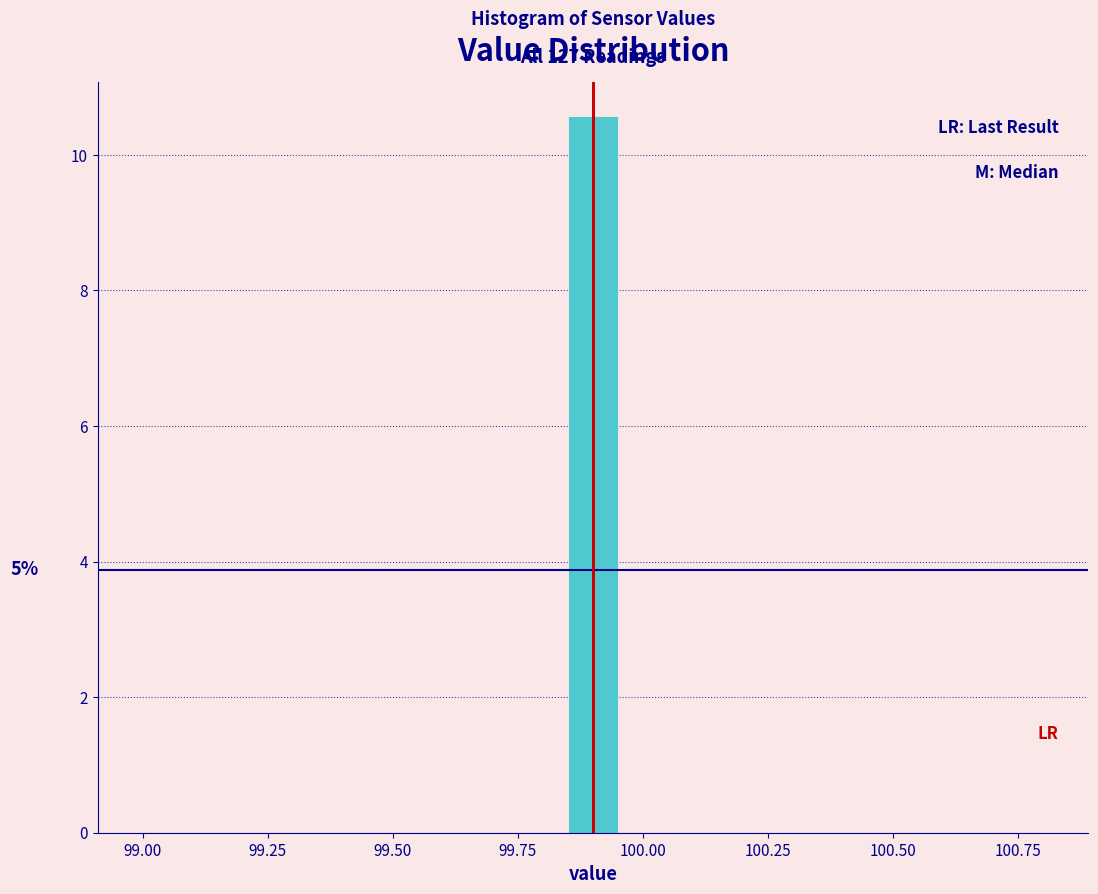

Around what value on the x-axis is the tallest bar? Give the approximate position of its centre, as read against the axis.

99.90